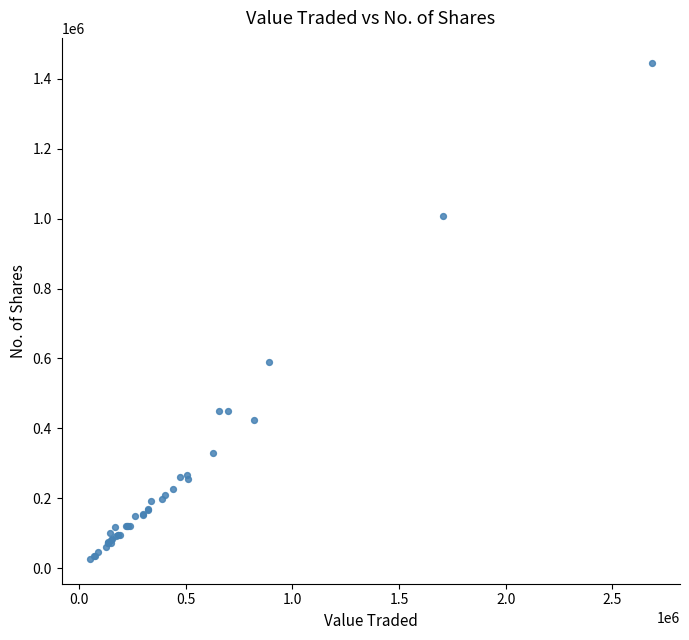

What Y value in the scatter plot is closest to 736262?

590112